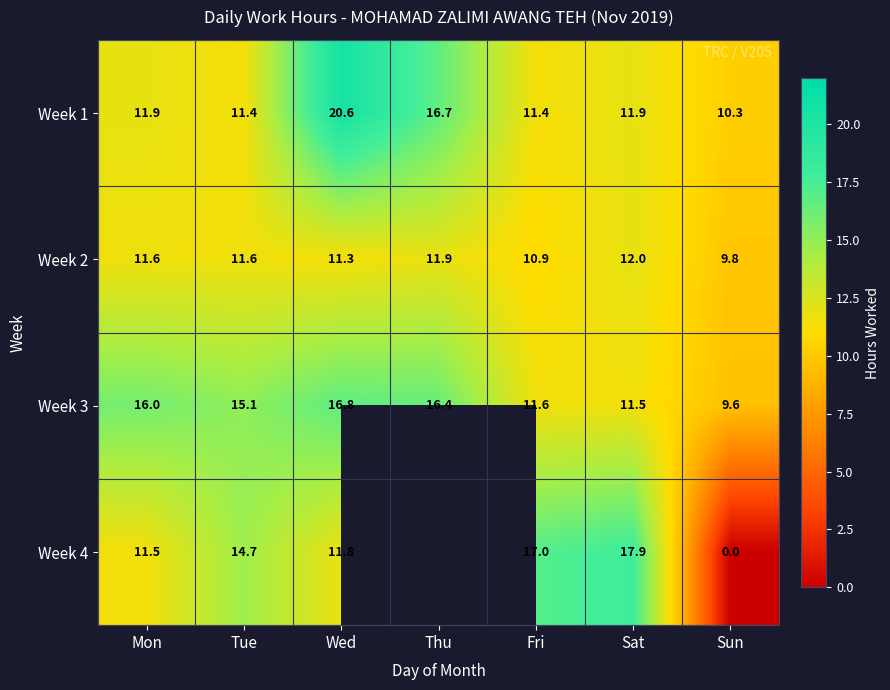

Rank the series at Wed from lowest to highest value.

Week 2, Week 4, Week 3, Week 1